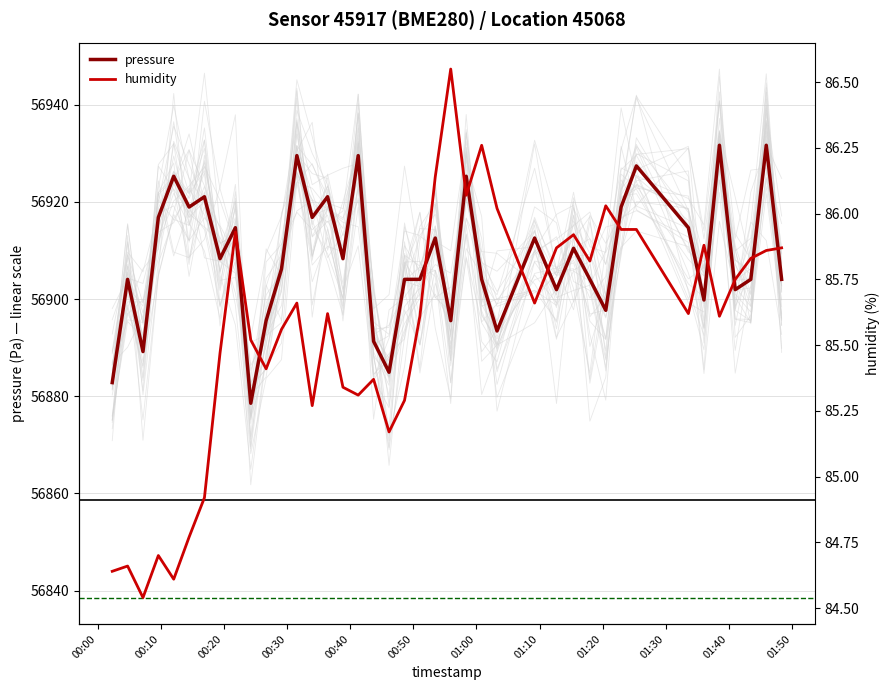

What is the maximum value for pressure?

56931.7